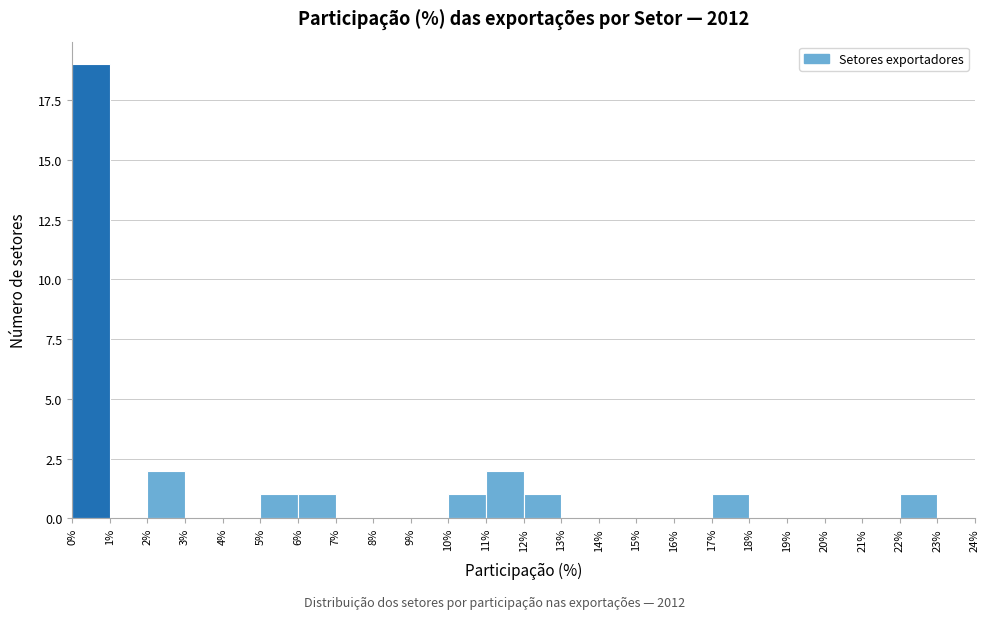

Reading left to right, transcribe this chart: for each bar, give the range it covers on the x-axis and its height. The values are not printed on the chart, so give them approximately, as read against the axis.

0% to 1%: 19
1% to 2%: 0
2% to 3%: 2
3% to 4%: 0
4% to 5%: 0
5% to 6%: 1
6% to 7%: 1
7% to 8%: 0
8% to 9%: 0
9% to 10%: 0
10% to 11%: 1
11% to 12%: 2
12% to 13%: 1
13% to 14%: 0
14% to 15%: 0
15% to 16%: 0
16% to 17%: 0
17% to 18%: 1
18% to 19%: 0
19% to 20%: 0
20% to 21%: 0
21% to 22%: 0
22% to 23%: 1
23% to 24%: 0